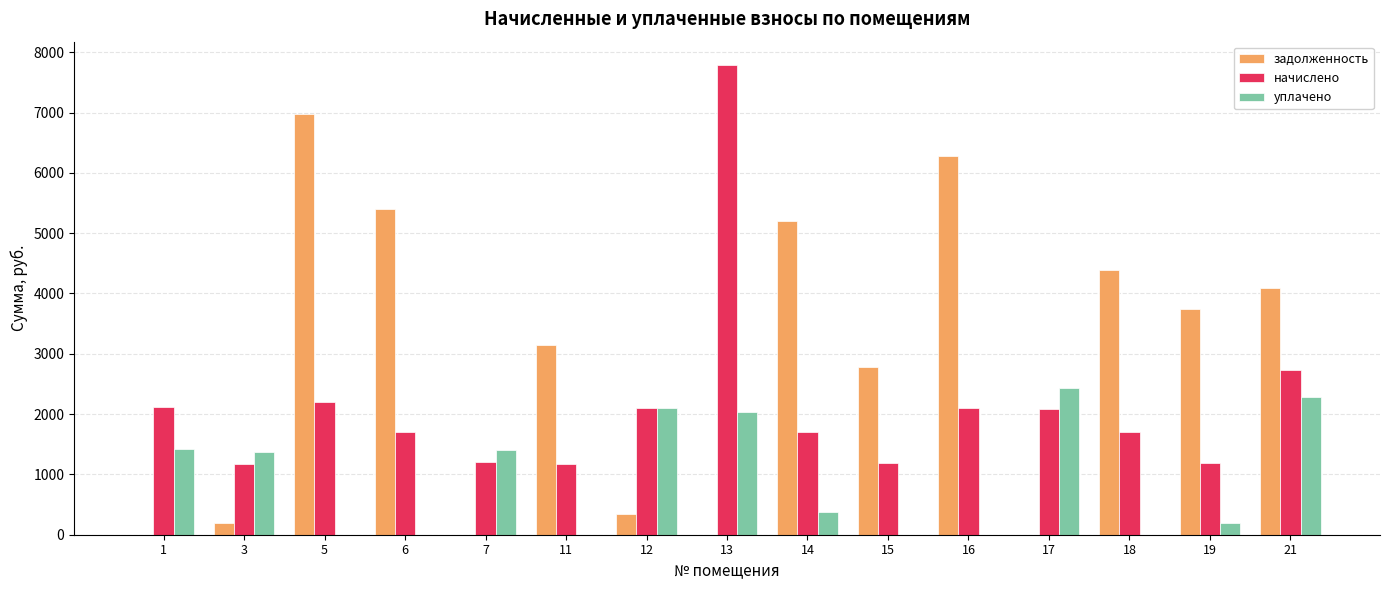

At which label is задолженность closest to 3489?

19